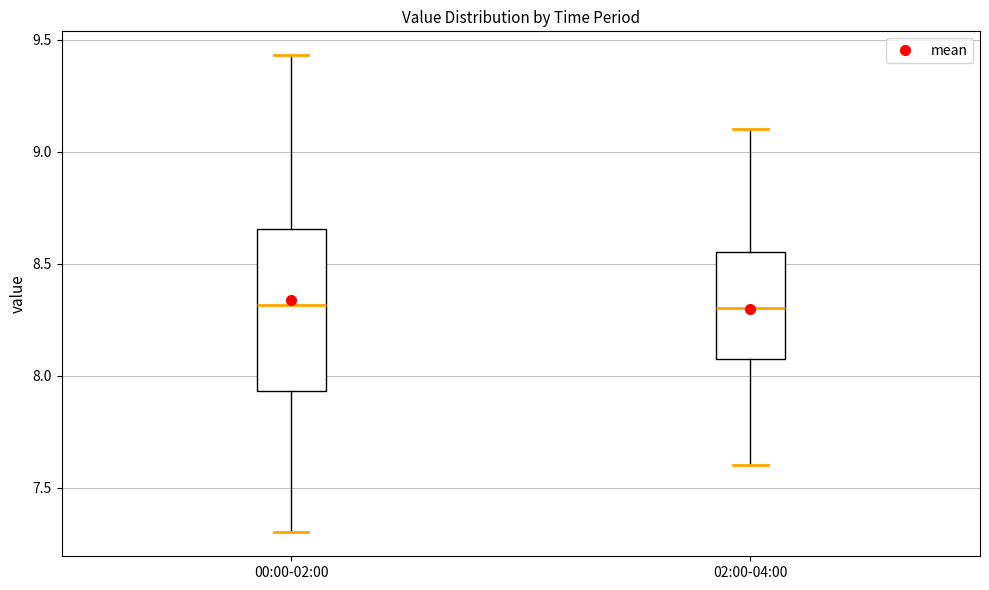

Reading left to right, transcribe this box plot: for each box, give where its median line is, the range the box spans, and where its two whiskers end, as read against the y-axis. The values are not printed on the chart, so give them approximately, as read against the axis.

00:00-02:00: median 8.30, box 7.95 to 8.65, whiskers 7.30 to 9.45
02:00-04:00: median 8.30, box 8.10 to 8.55, whiskers 7.60 to 9.10